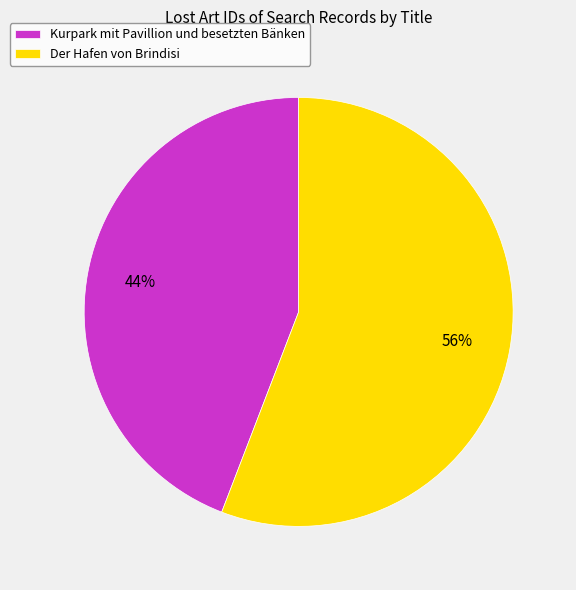

To the nearest percent, what percentage of the pie is Der Hafen von Brindisi?

56%